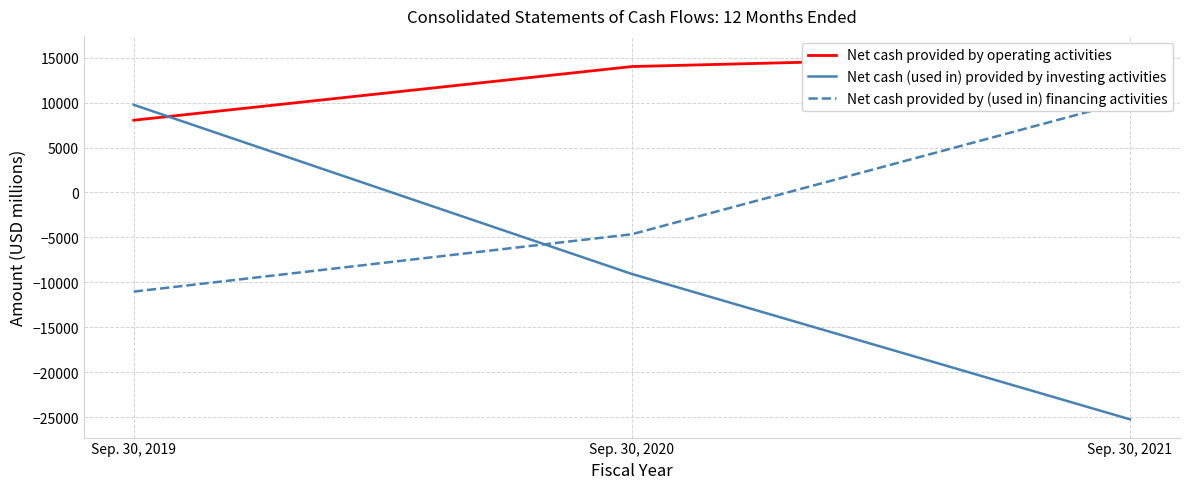

Which has a higher value, Sep. 30, 2020 or Sep. 30, 2019?

Sep. 30, 2020